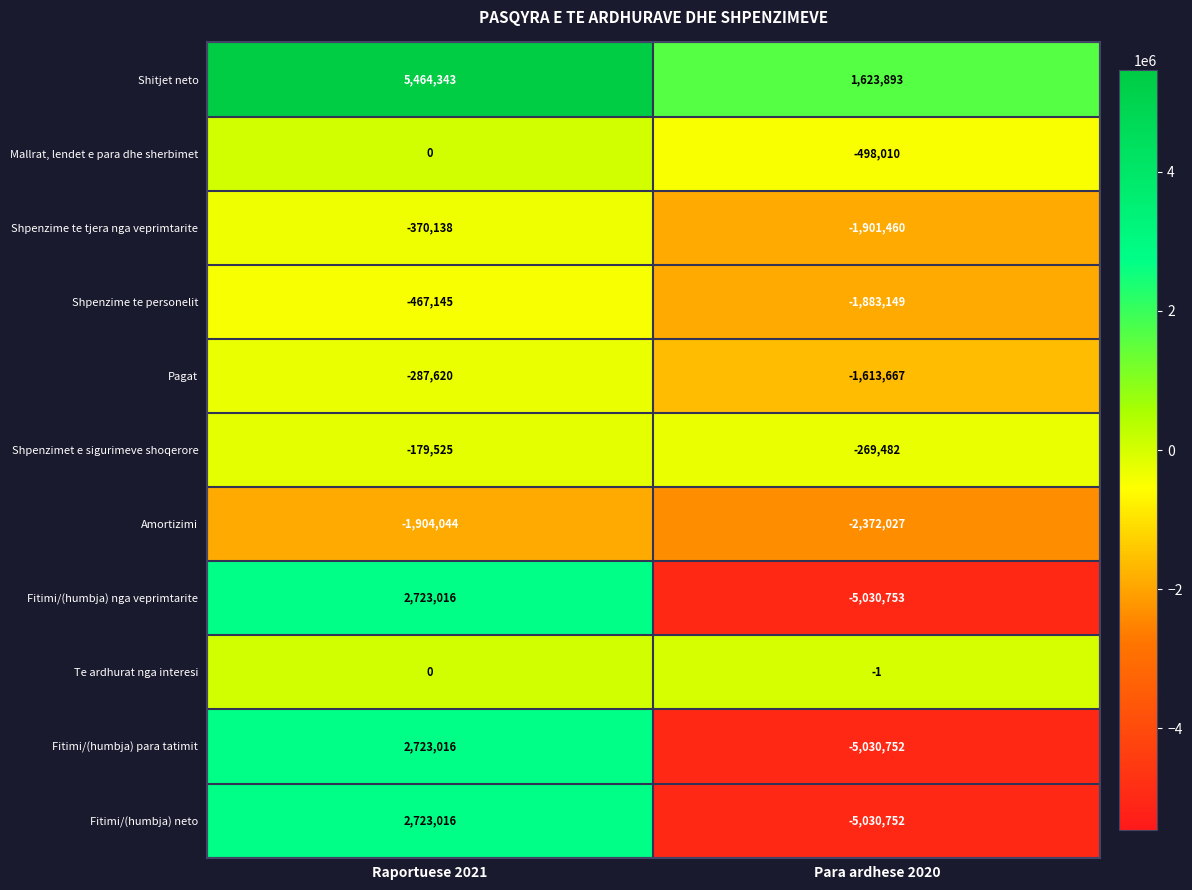

Reading right to left, extract all data points from this chart.

Shitjet neto: Para ardhese 2020=1623893	Raportuese 2021=5464343
Mallrat, lendet e para dhe sherbimet: Para ardhese 2020=-498010	Raportuese 2021=0
Shpenzime te tjera nga veprimtarite: Para ardhese 2020=-1901460	Raportuese 2021=-370138
Shpenzime te personelit: Para ardhese 2020=-1883149	Raportuese 2021=-467145
Pagat: Para ardhese 2020=-1613667	Raportuese 2021=-287620
Shpenzimet e sigurimeve shoqerore: Para ardhese 2020=-269482	Raportuese 2021=-179525
Amortizimi: Para ardhese 2020=-2372027	Raportuese 2021=-1904044
Fitimi/(humbja) nga veprimtarite: Para ardhese 2020=-5030753	Raportuese 2021=2723016
Te ardhurat nga interesi: Para ardhese 2020=-1	Raportuese 2021=0
Fitimi/(humbja) para tatimit: Para ardhese 2020=-5030752	Raportuese 2021=2723016
Fitimi/(humbja) neto: Para ardhese 2020=-5030752	Raportuese 2021=2723016